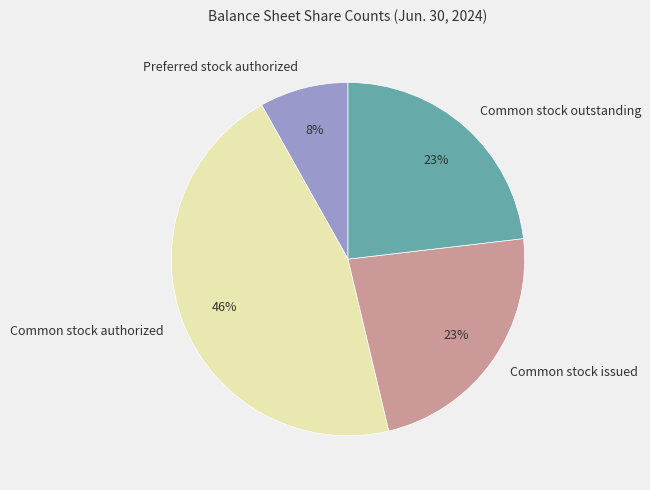

True or false: Common stock issued accounts for 16% of the total.

False